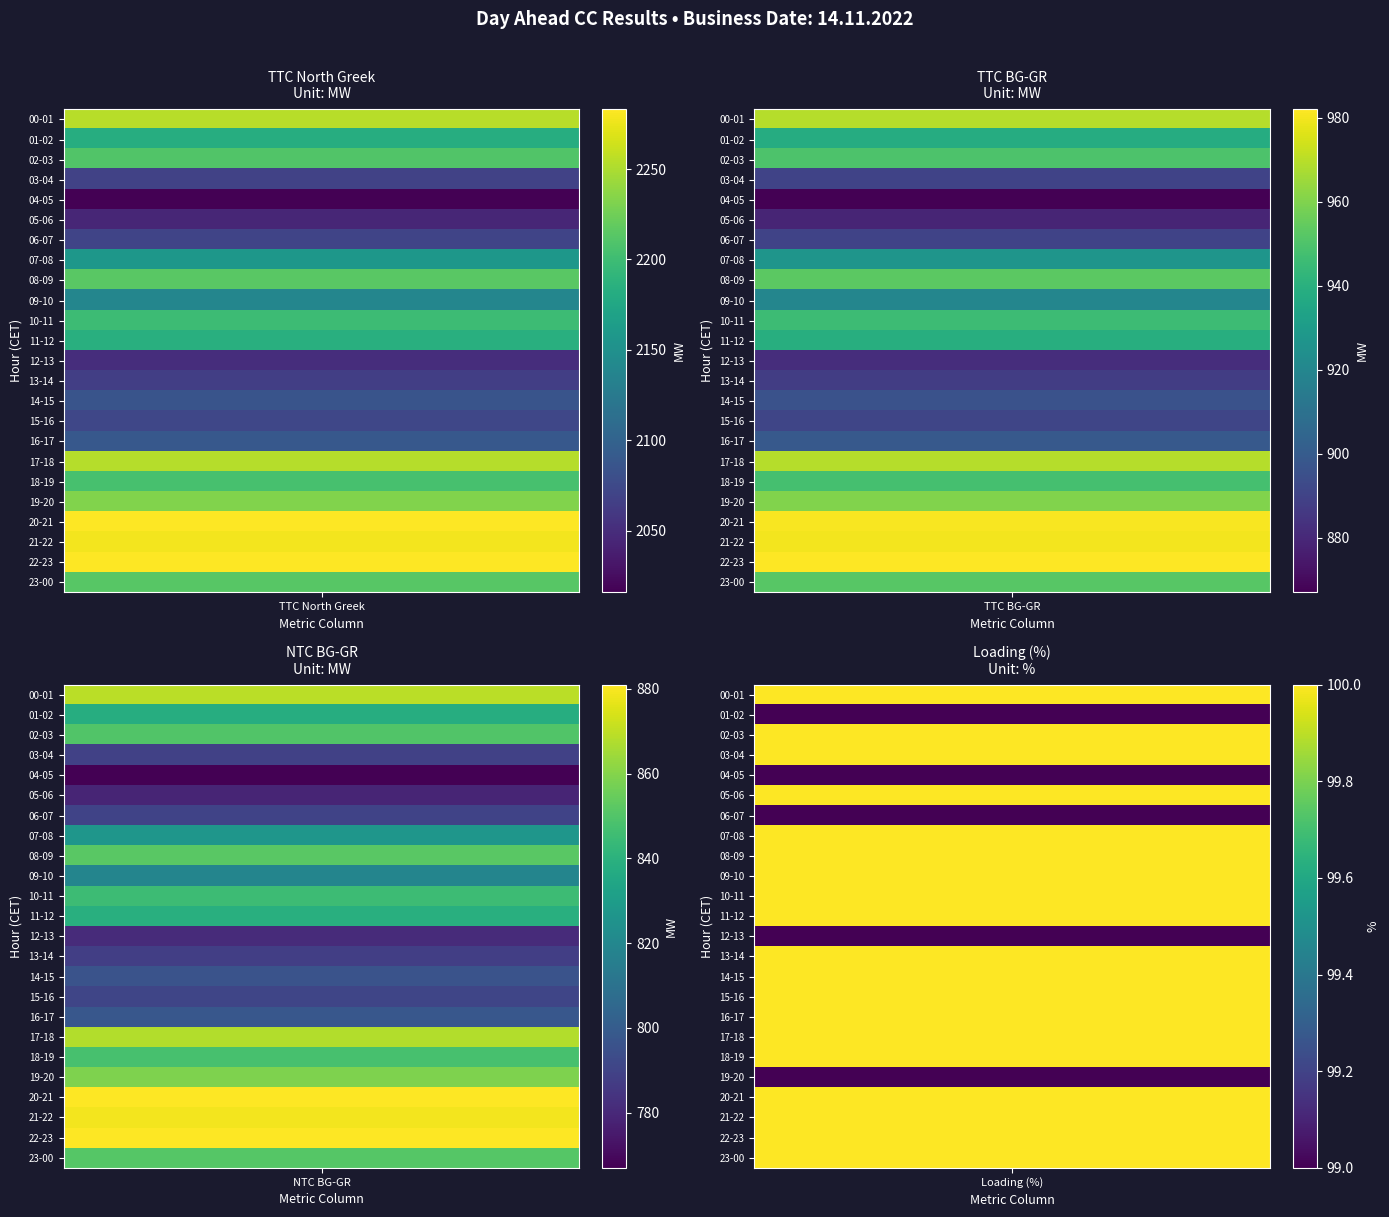

How many data points in TTC North Greek are less than 2184?

12